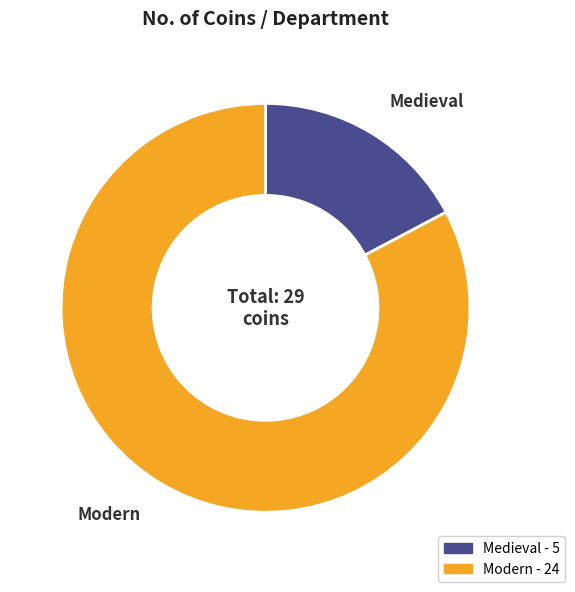

The Medieval slice represents 17% of the pie. True or false?

True